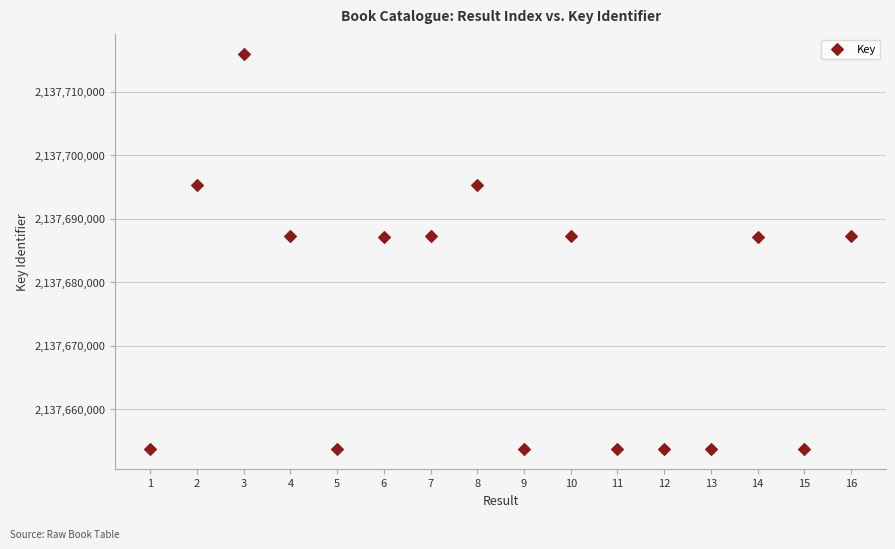

What is the range of X values (max minus min)?

15